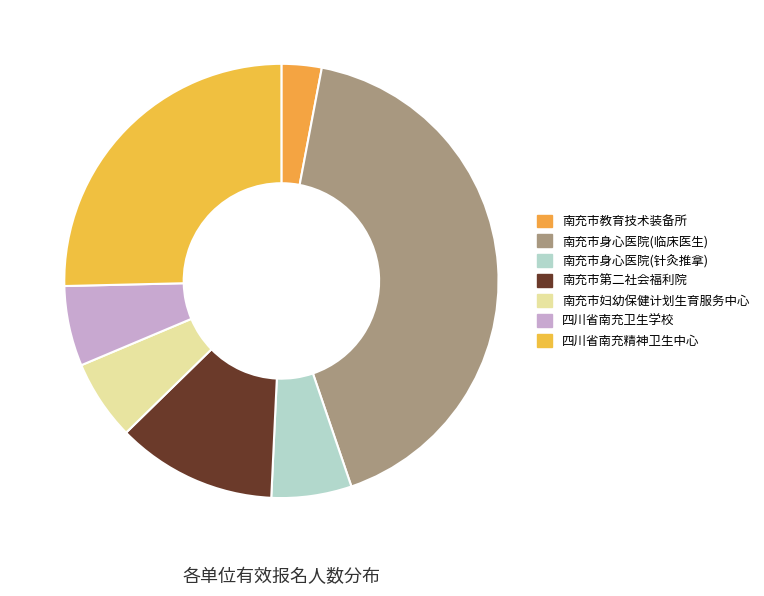

To the nearest percent, what is the average slice percentage?

14%